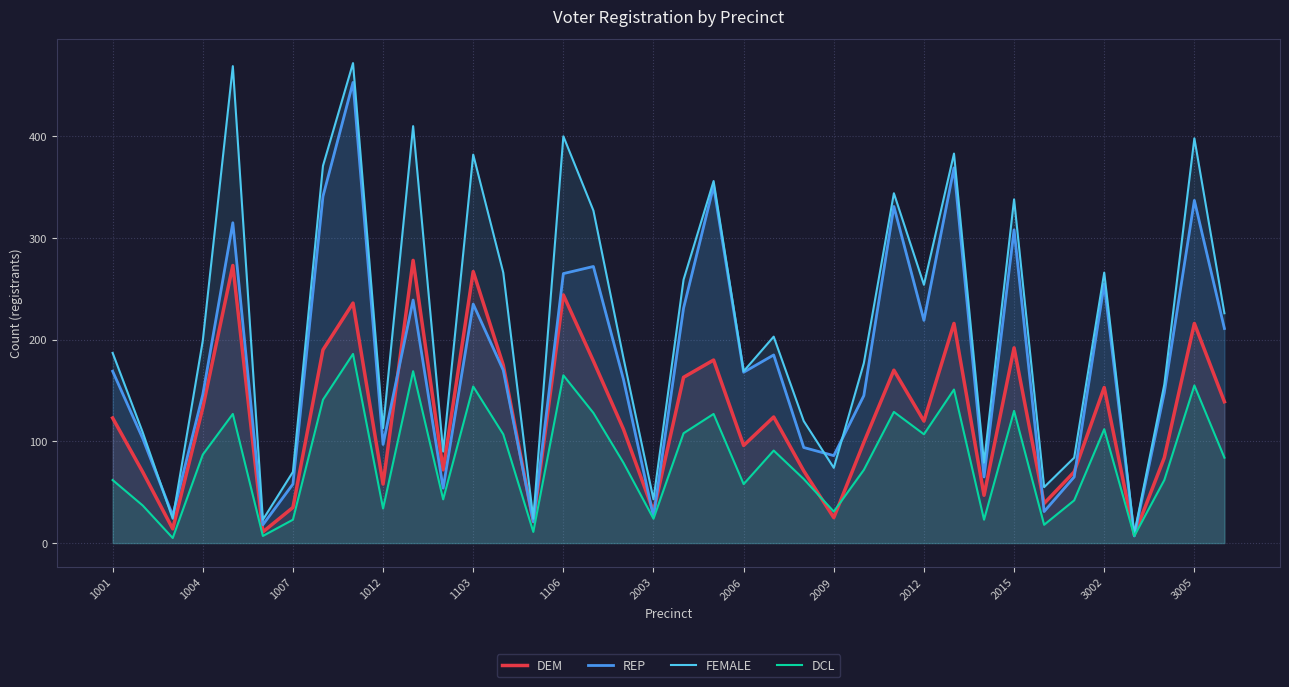

Which series has the largest range (max minus min)?

FEMALE